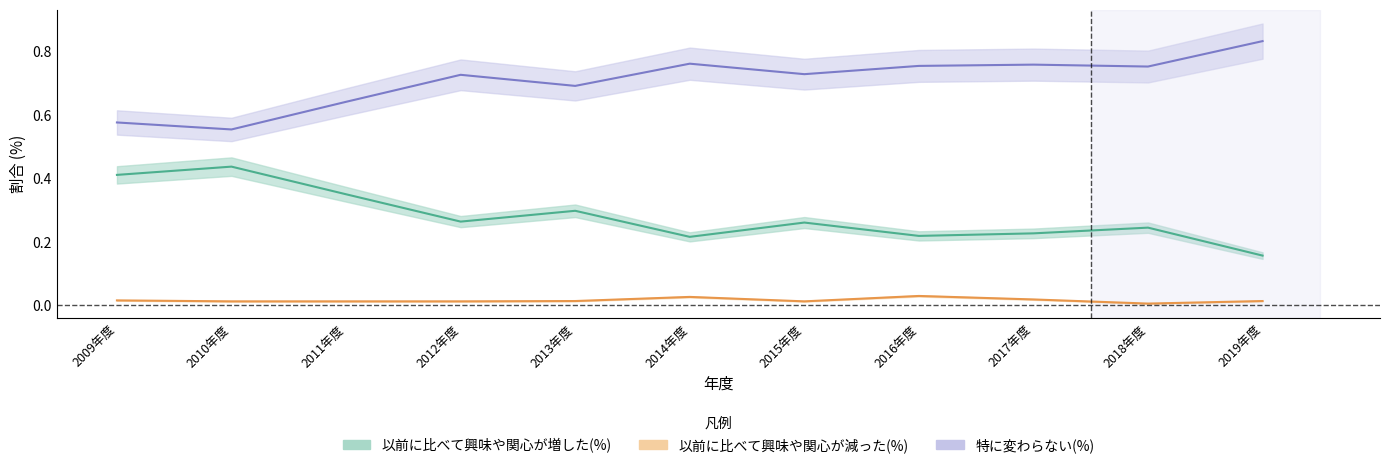

Which series has the largest total across all categories?

特に変わらない(%)